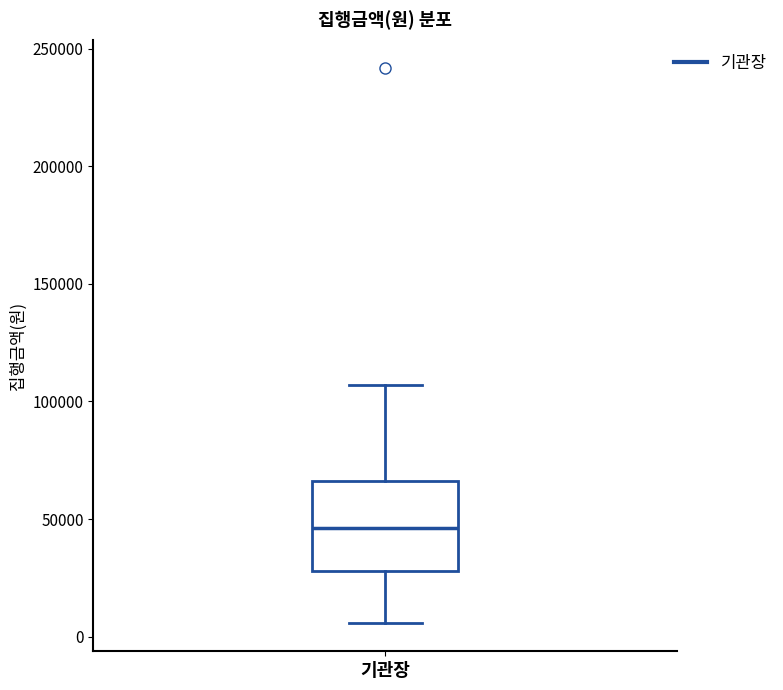

Where is the upper edge of the box for 기관장 on the y-axis? The values are not printed on the chart, so give them approximately, as read against the axis.

65000